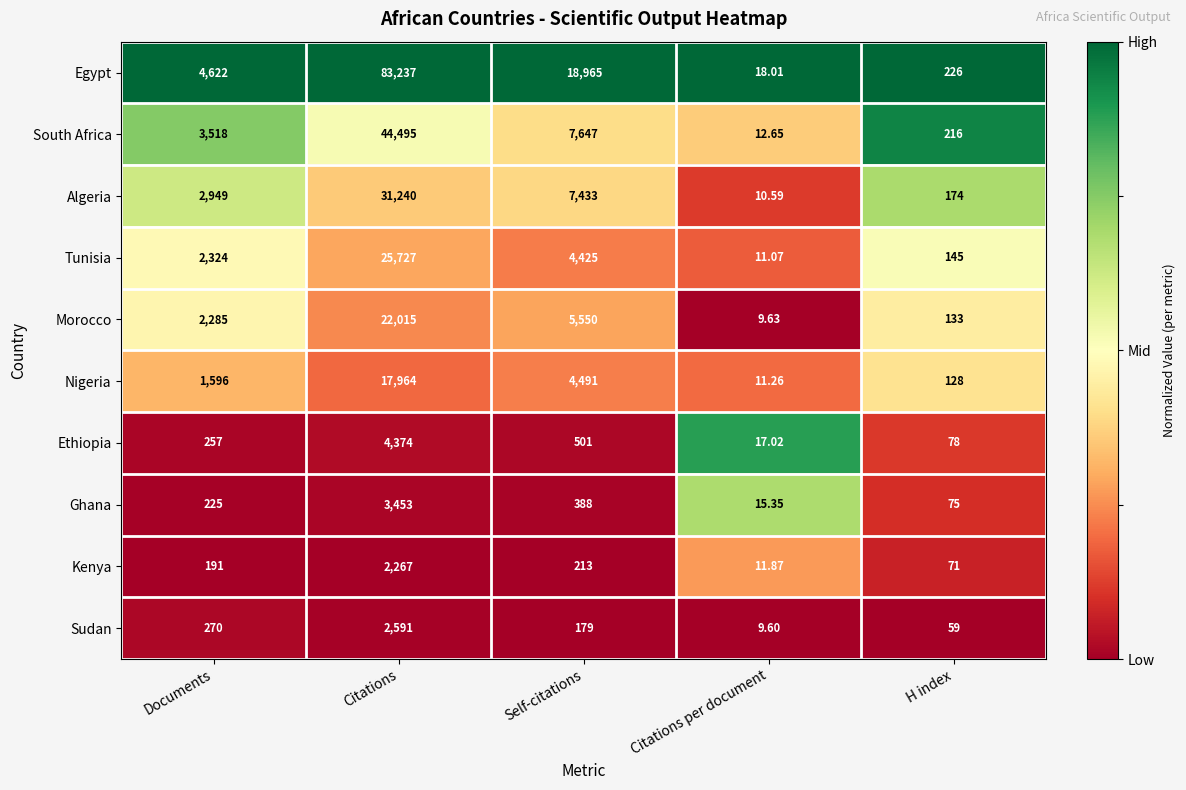

List the labels in order of Ethiopia value, smallest first.

Citations per document, H index, Documents, Self-citations, Citations